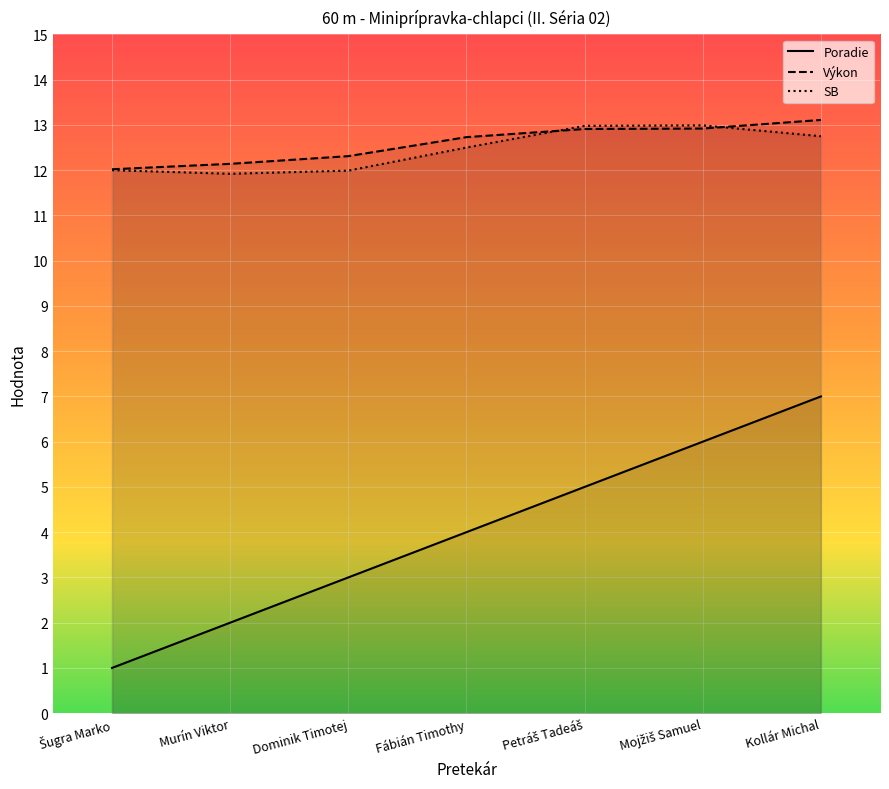

What is the difference between the second highest and second lowest values in the SB series?

1.0